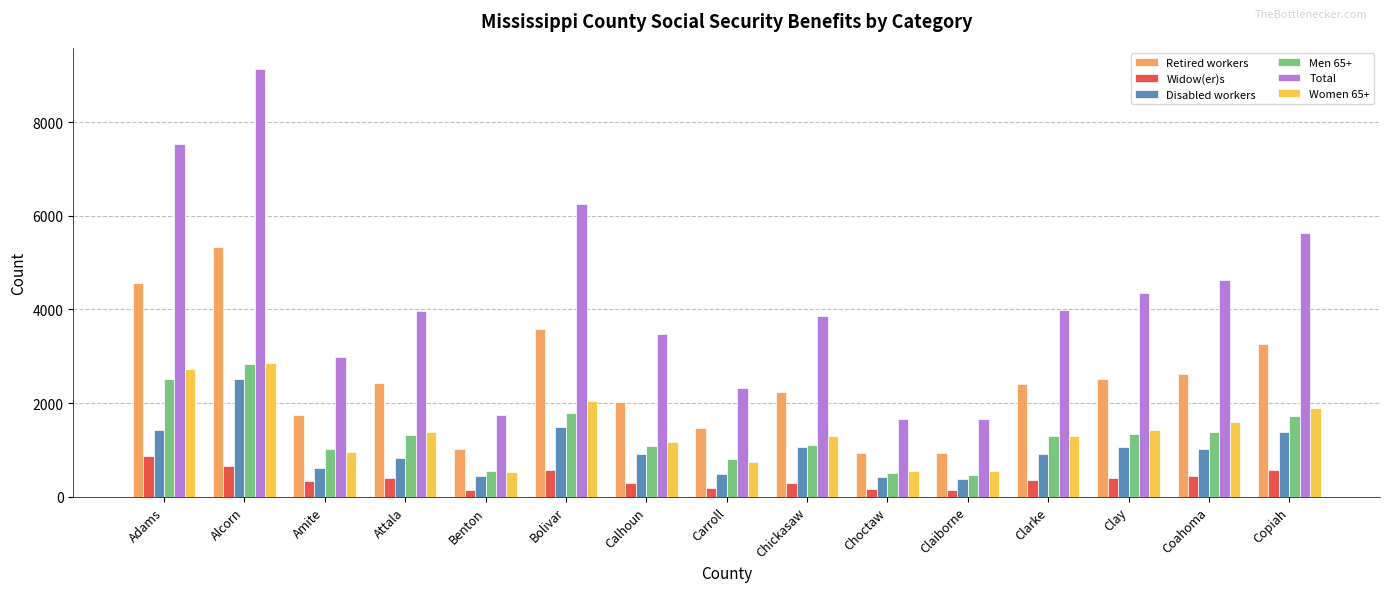

What is the total value across all series at Calhoun?

8940